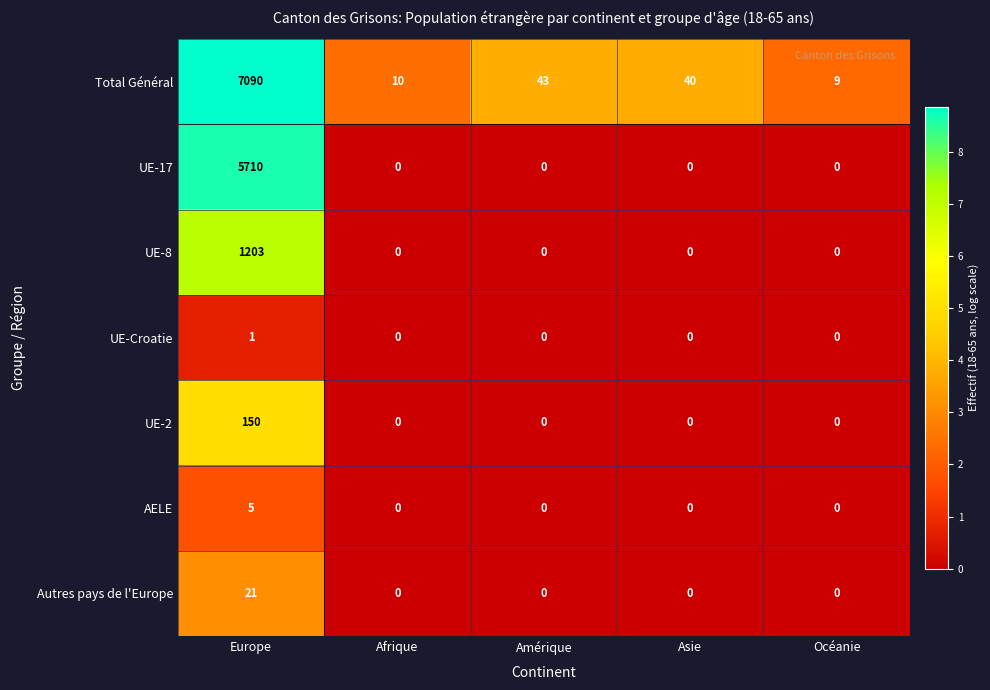

Which series has the largest total across all categories?

Total Général